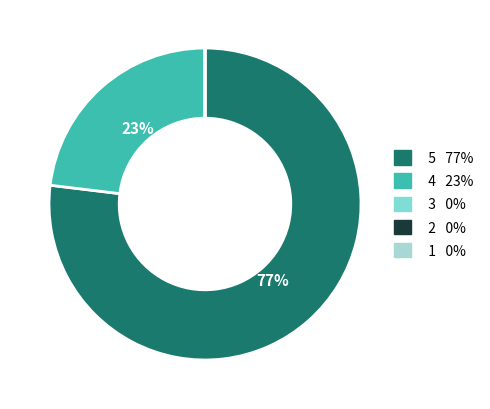

Which category has the biggest portion of the pie?

5